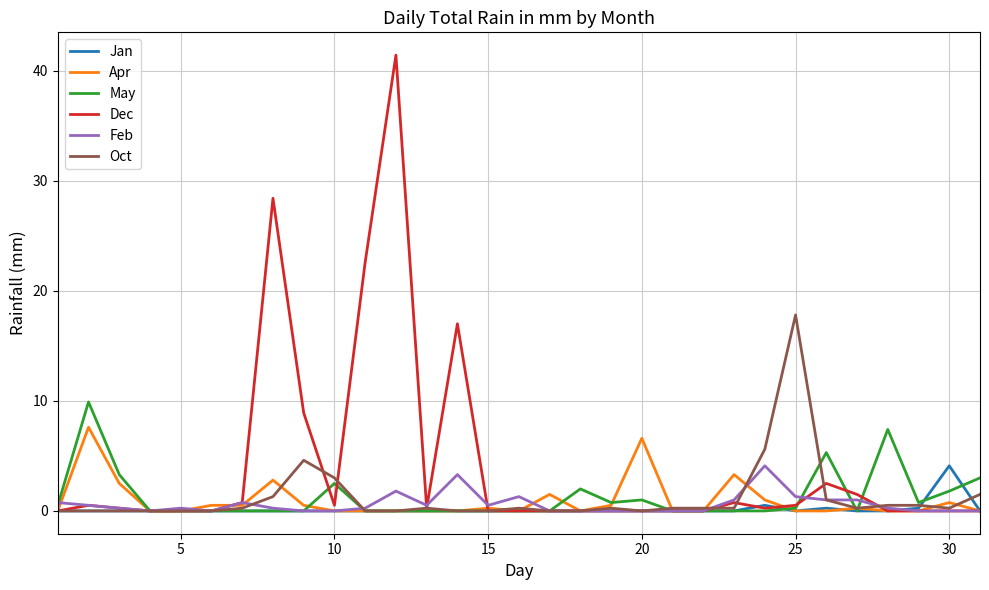

Which series has the largest range (max minus min)?

Dec